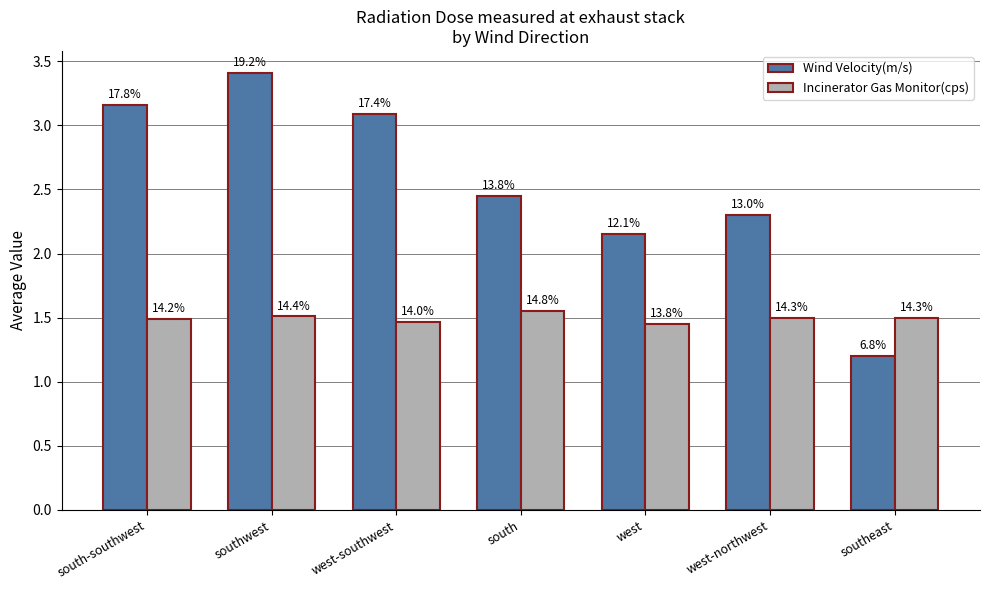

Reading left to right, what are all the values shown in this chart?

Wind Velocity(m/s): 3.2	3.4	3.1	2.5	2.1	2.3	1.2
Incinerator Gas Monitor(cps): 1.5	1.5	1.5	1.6	1.4	1.5	1.5